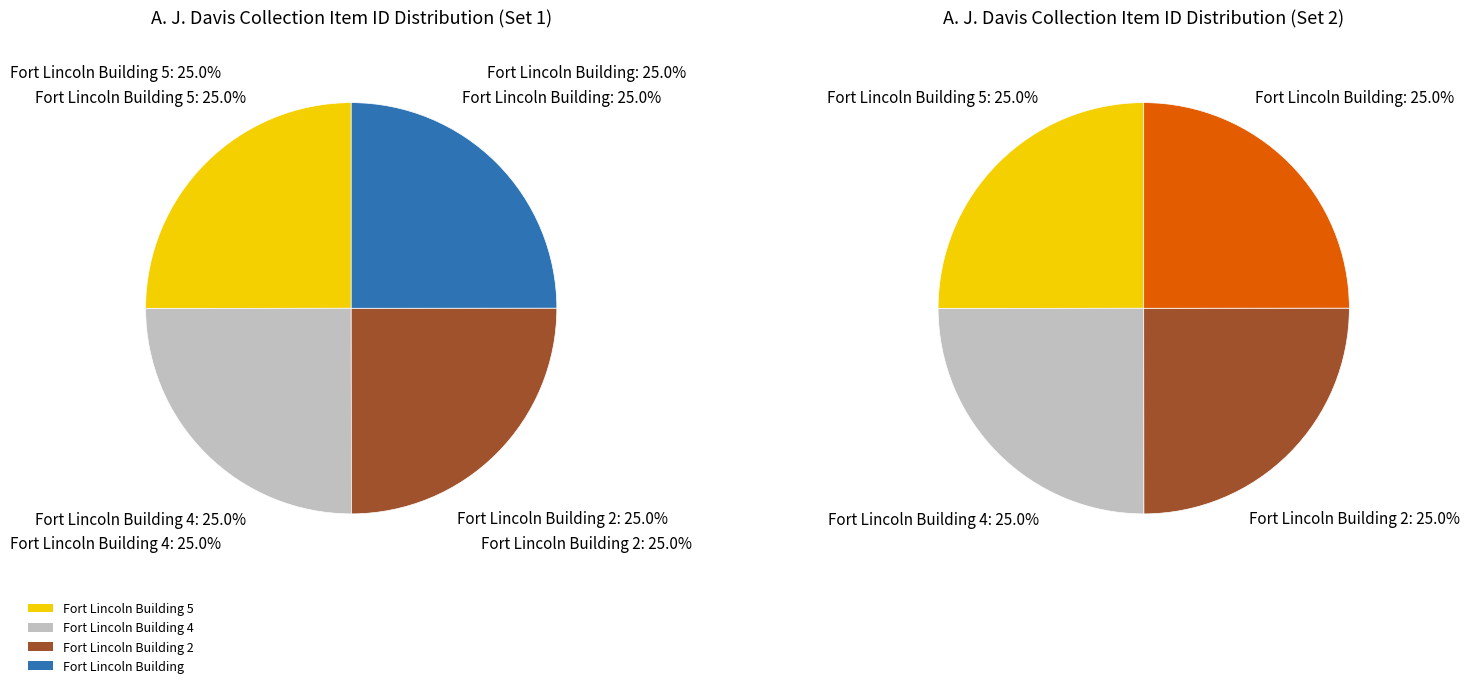

Is there any slice that represents more than half of the pie?

No